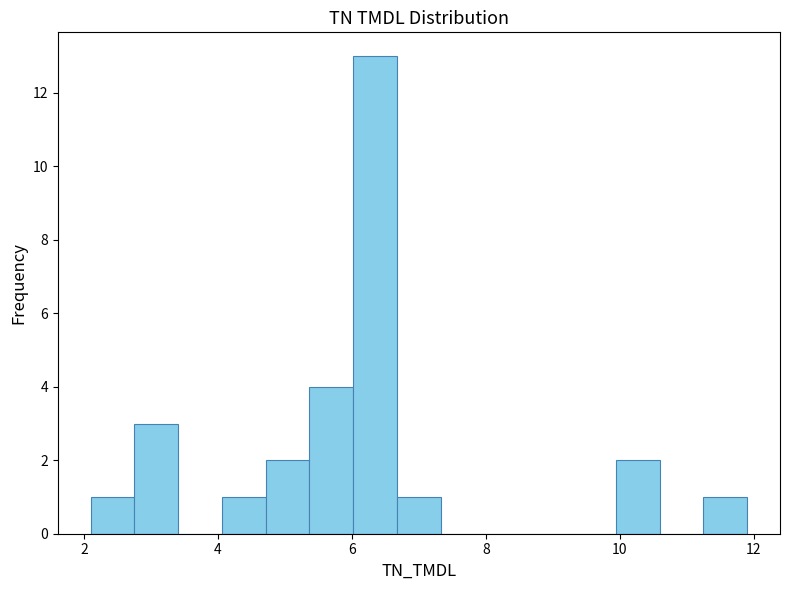

Read against the x-axis, roughly where is the centre of the tallest bar?

6.4